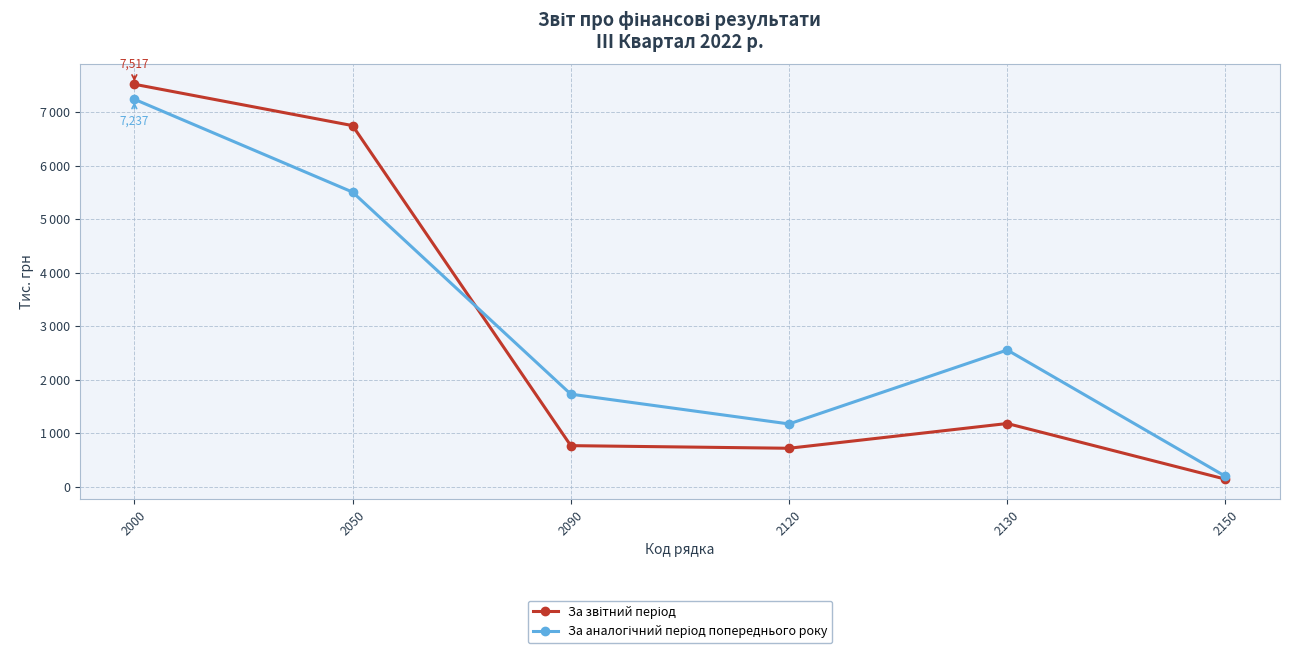

Does the chart have visible grid lines?

Yes